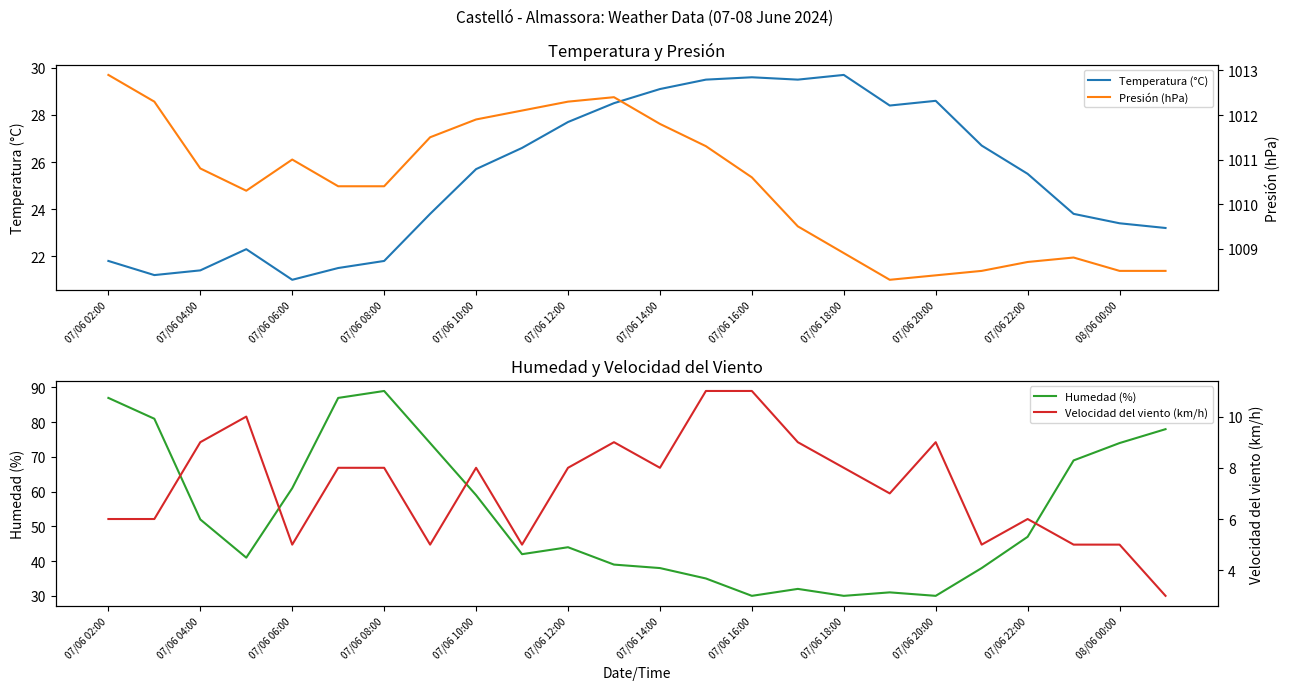

What is the label of the 24th point from the right?

07/06 02:00